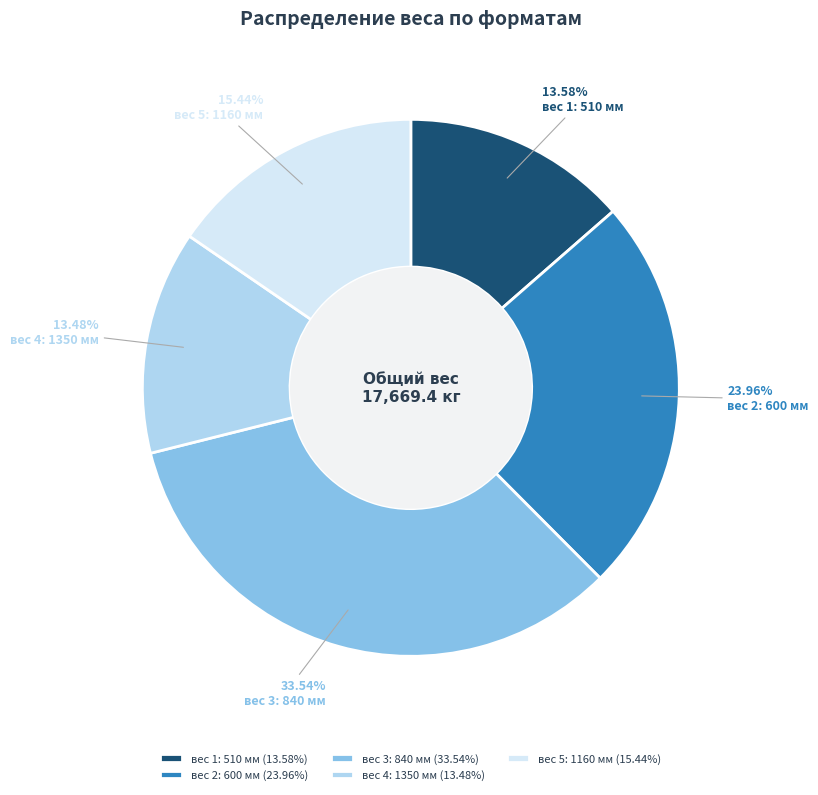

How many slices are in this pie chart?

5